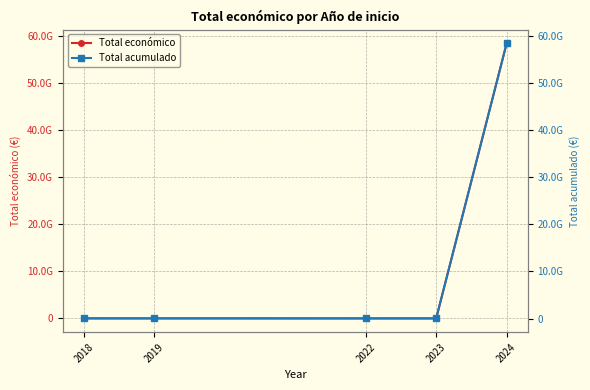

Which has a higher value, 2018 or 2023?

2018